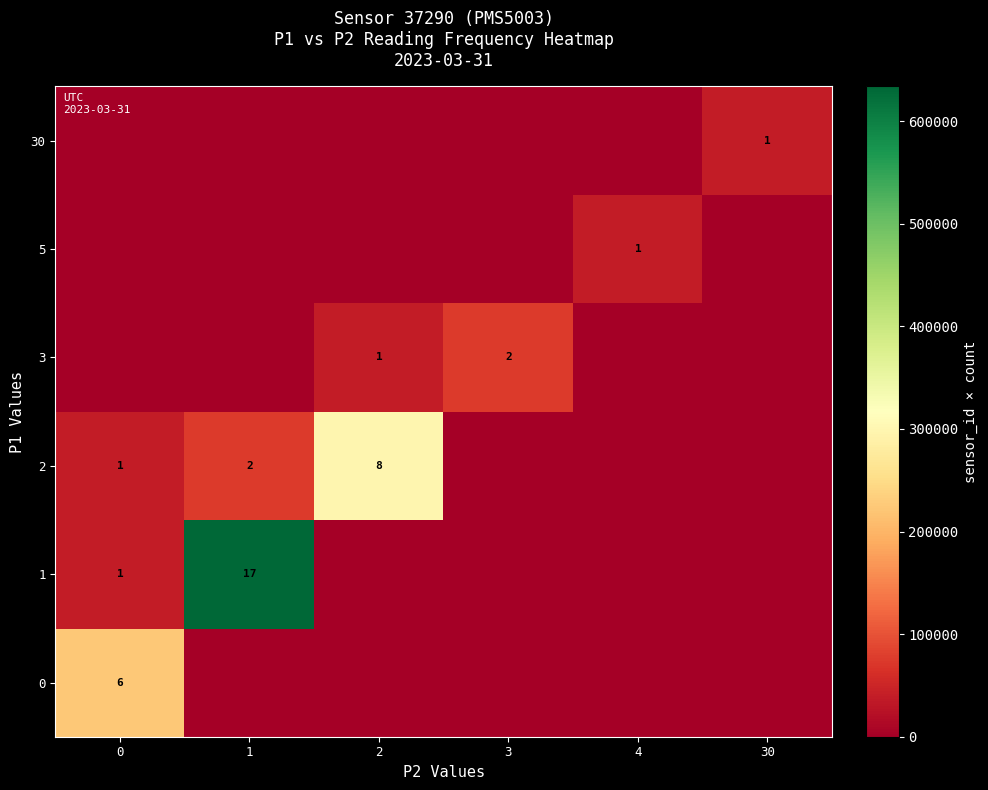

Is it true that 2 equals 2 at 0?

False